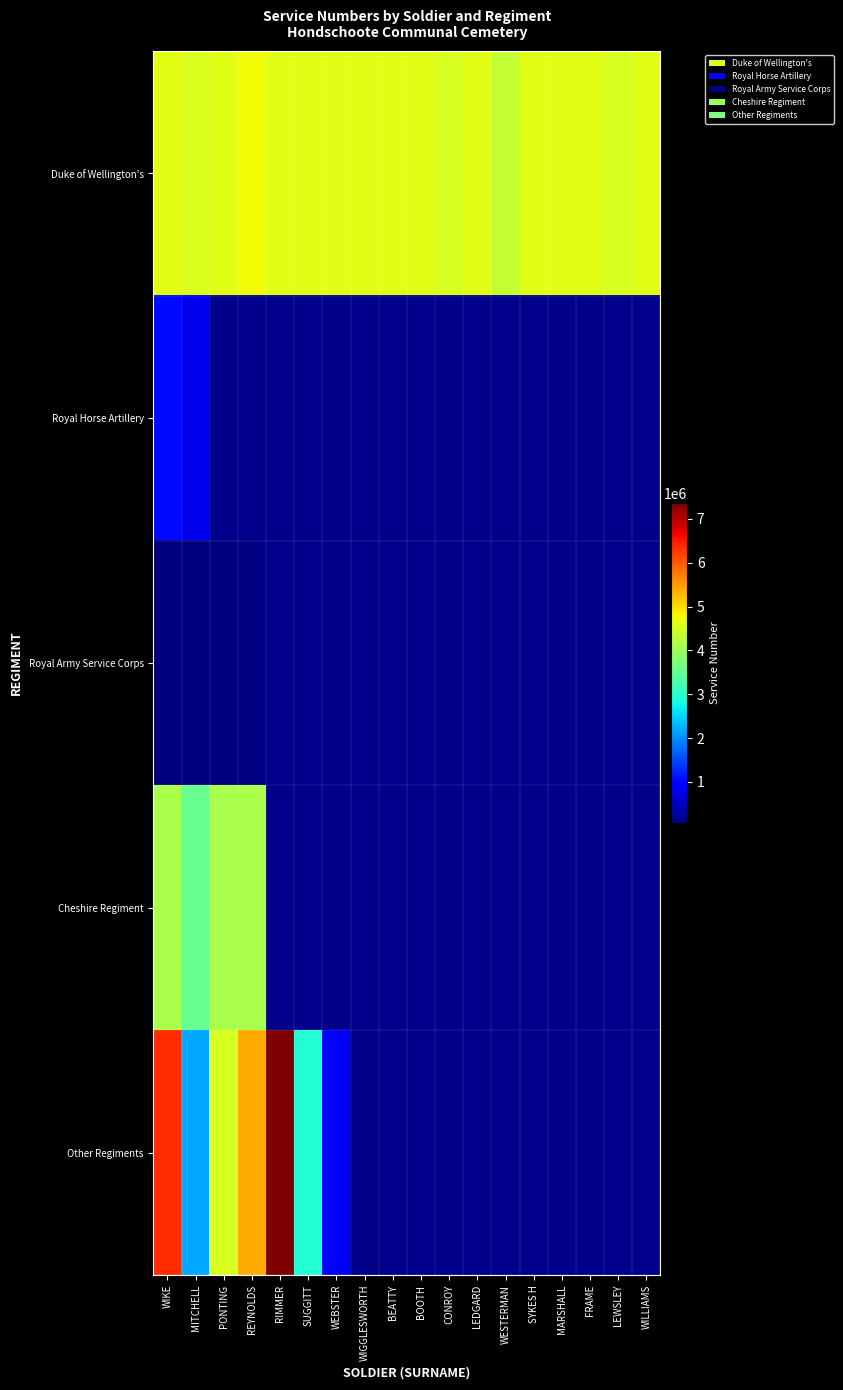

Which series has the largest total across all categories?

Duke of Wellington's